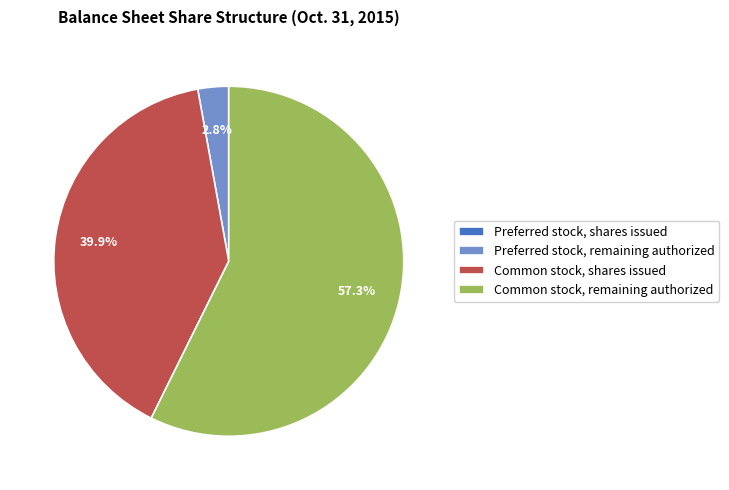

Which slice is the largest?

Common stock, remaining authorized